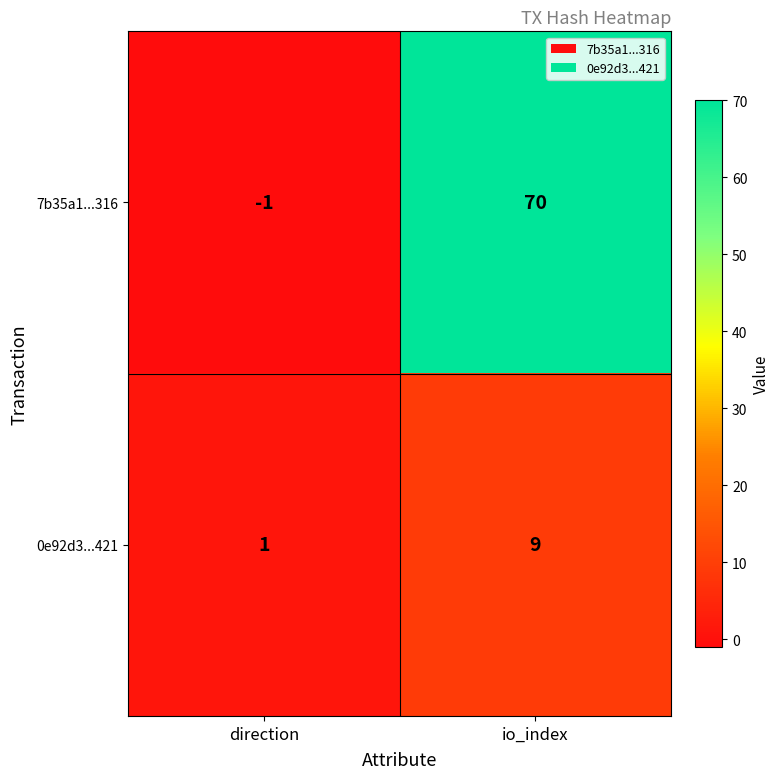

At which label is 0e92d3...421 closest to 5?

direction